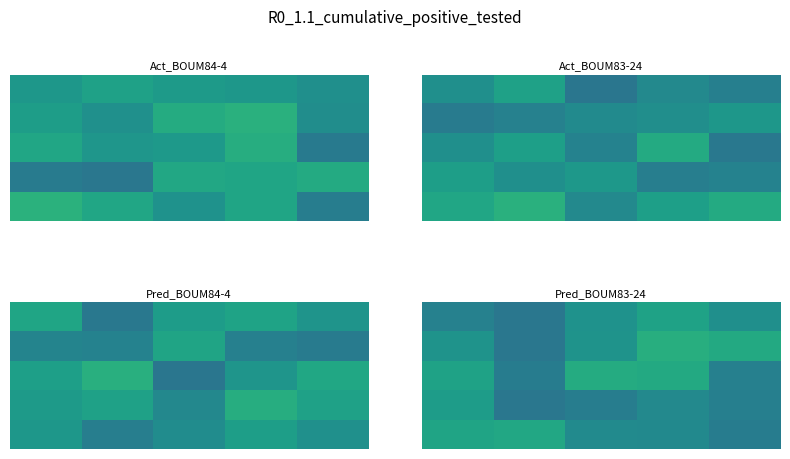

At how many categories does at least one series exceed 376238?

5